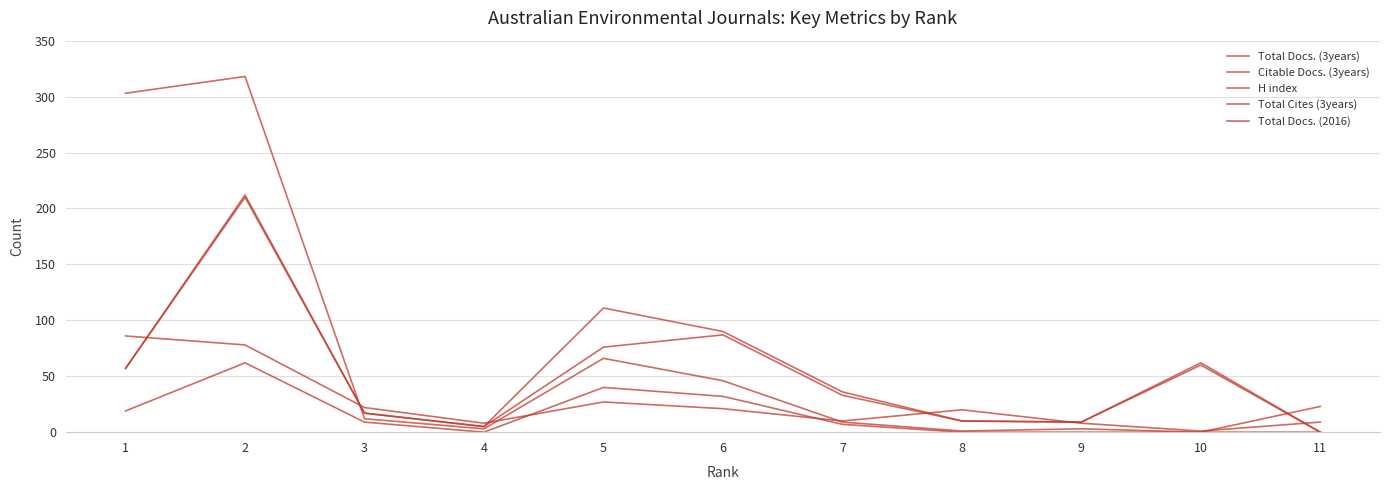

Does the chart have visible grid lines?

Yes